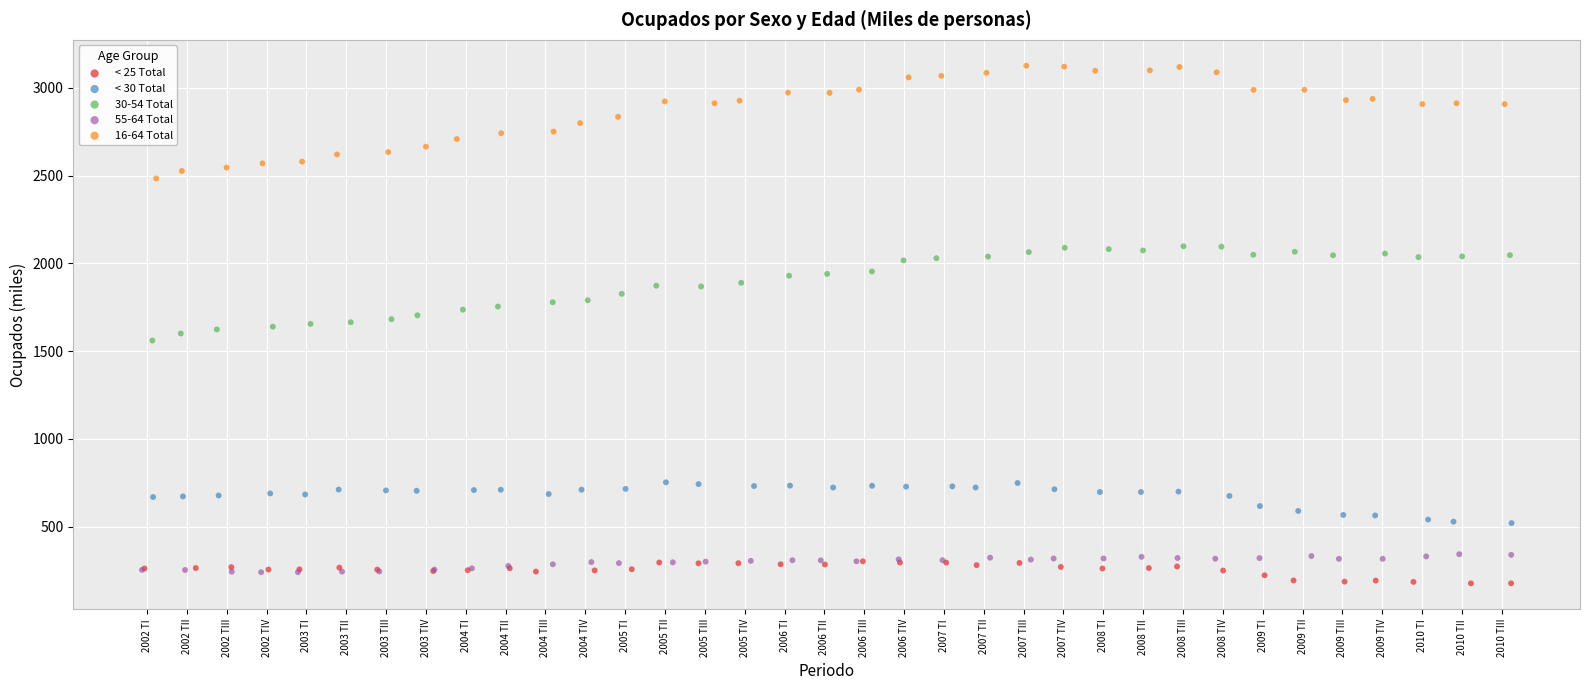

Which series has the largest Y range (max minus min)?

16-64 Total